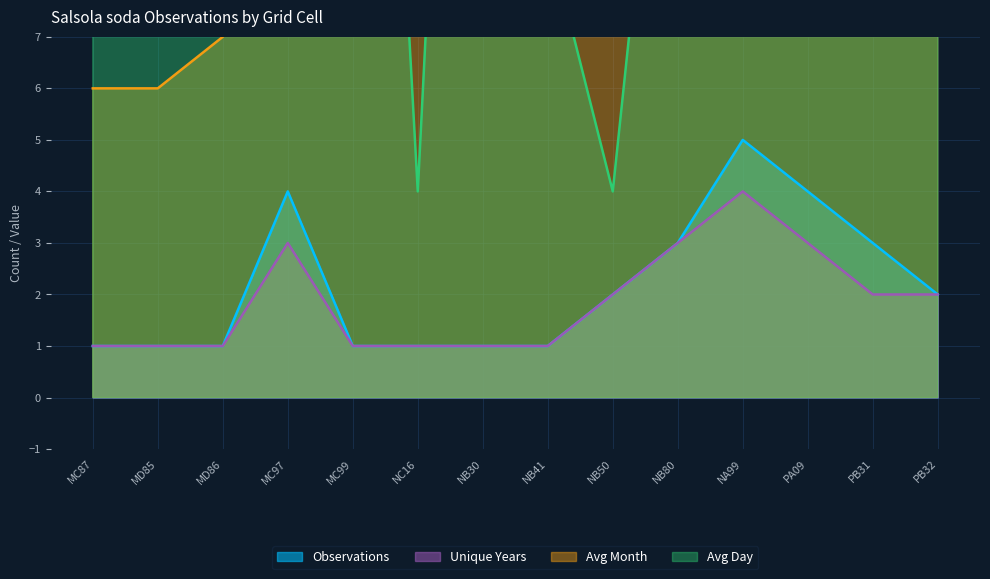

Which has a higher value, PB32 or PA09?

PA09